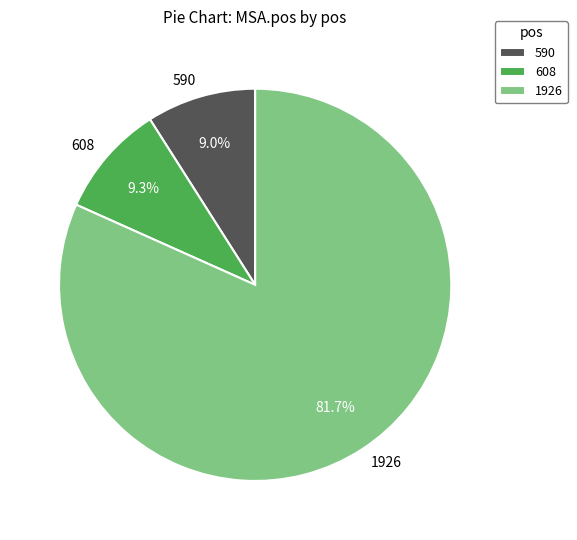

To the nearest percent, what portion does 608 represent?

9%